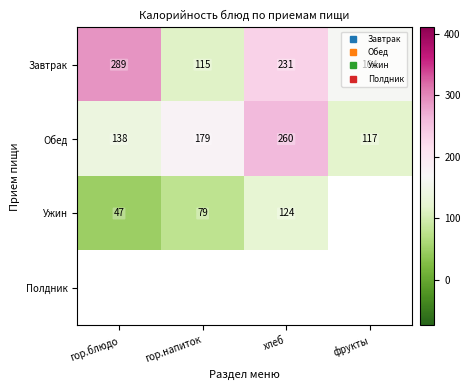

How many distinct data groups are displayed?

4